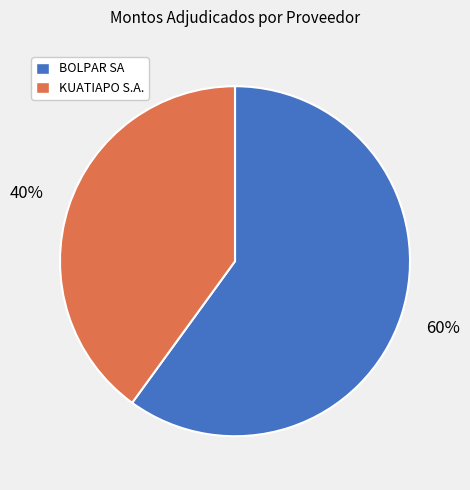

Which category has the smallest portion of the pie?

KUATIAPO S.A.